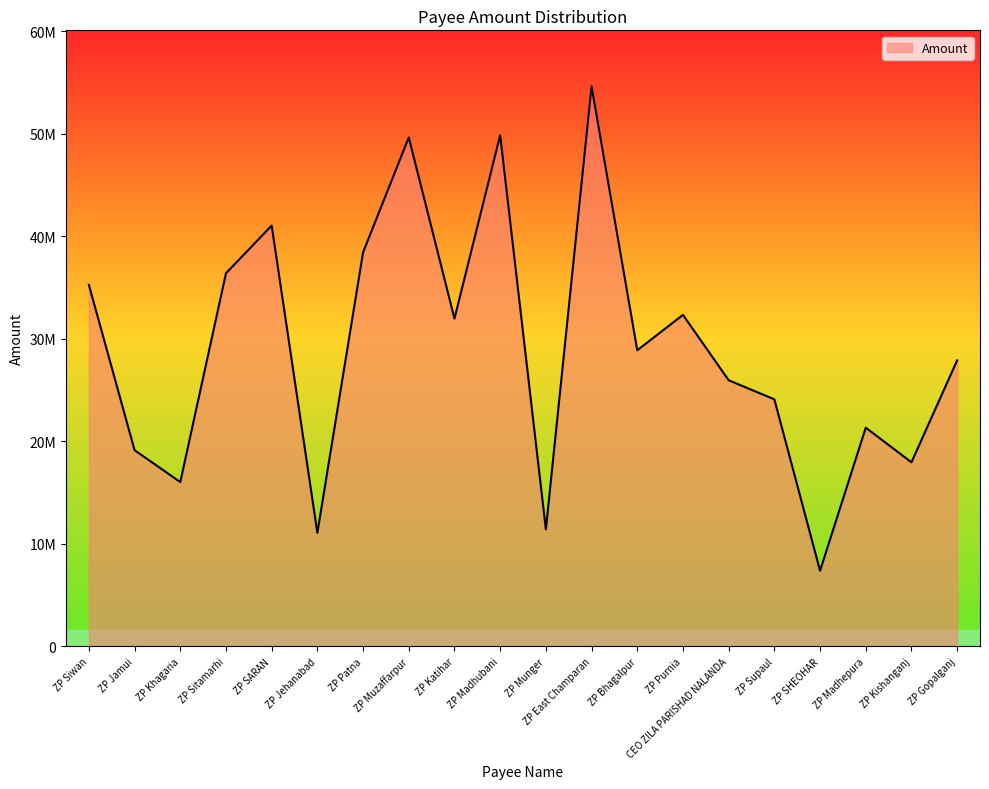

Does the chart display data point markers on the line(s)?

No